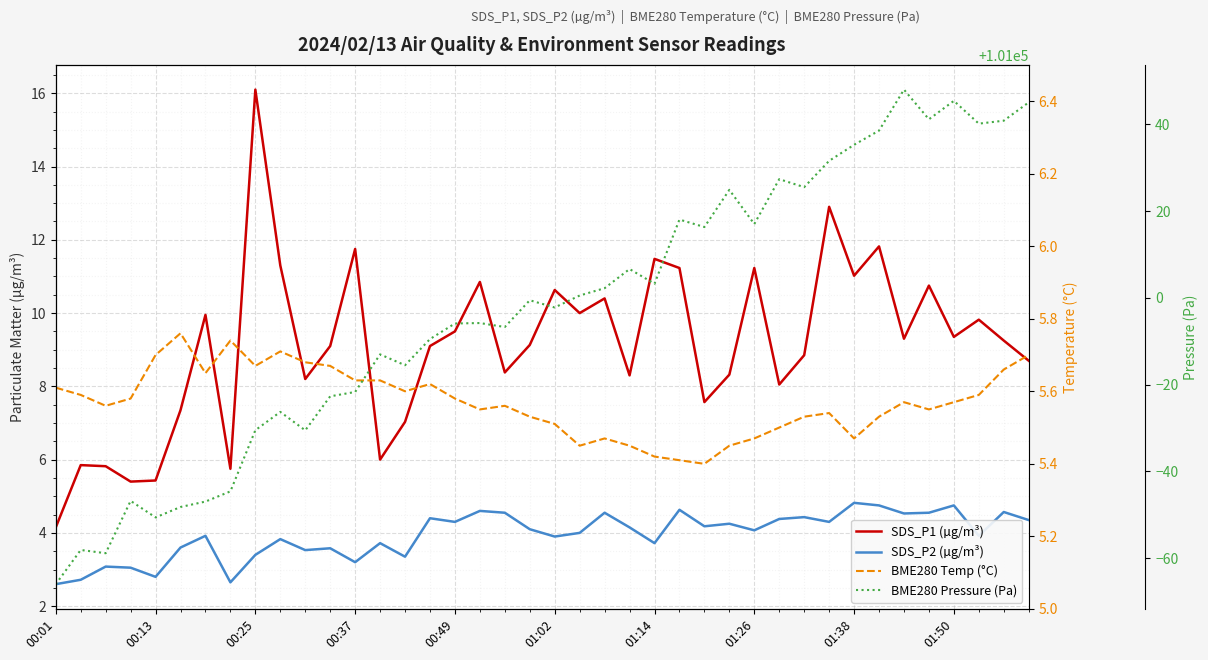

Is it true that BME280 Temp (°C) equals 10.0 at 14?

False